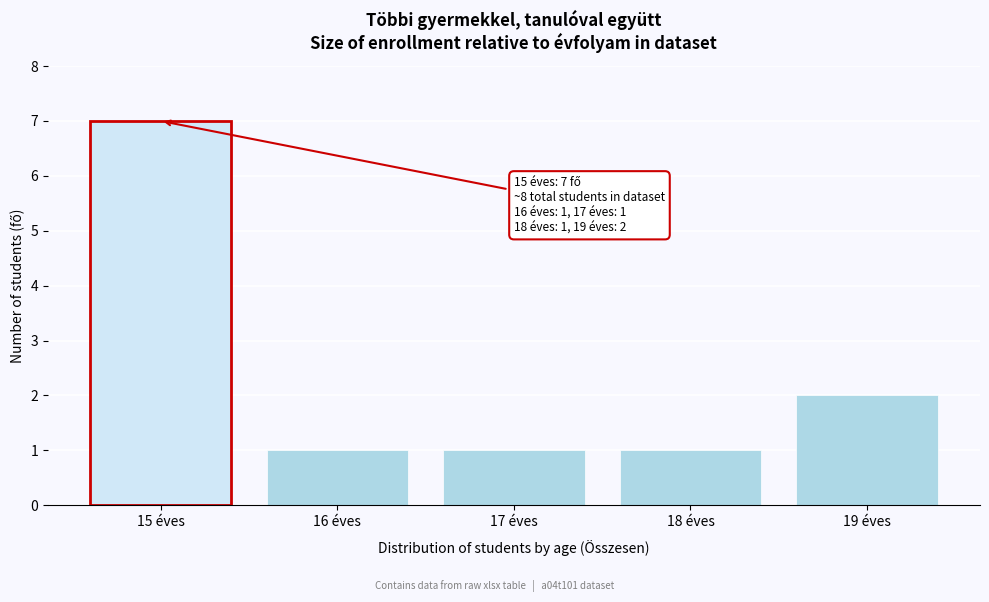

Reading left to right, list all the values displayed in this chart.

15 éves=7	16 éves=1	17 éves=1	18 éves=1	19 éves=2